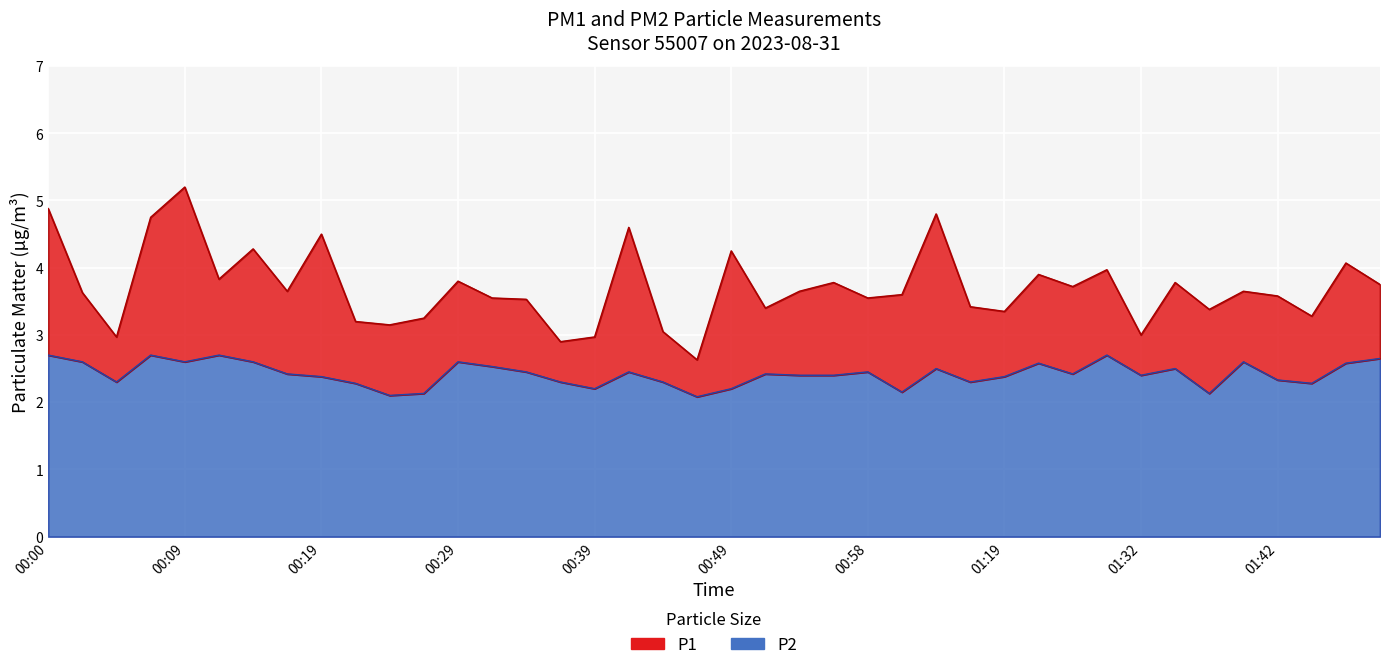

Where does the P1 series first go above 3?

00:00